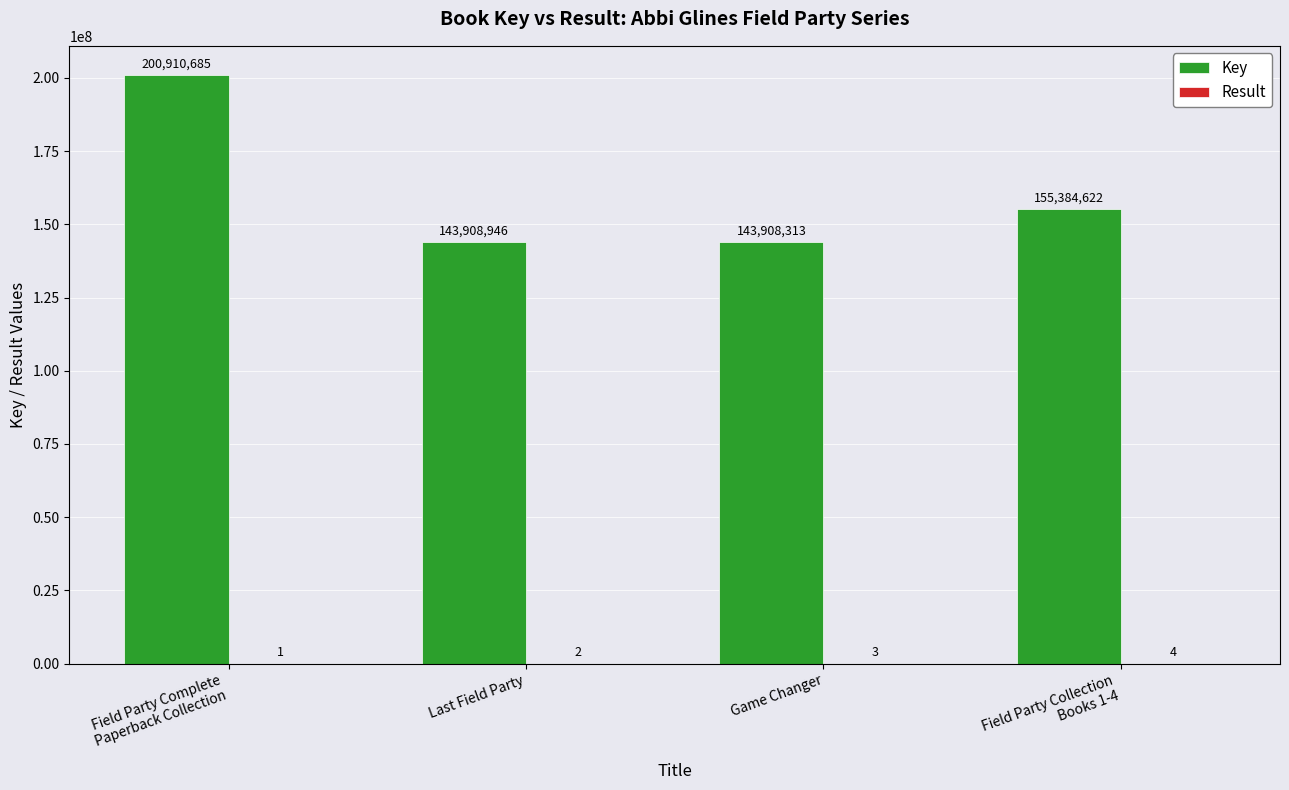

At which category is the sum across all series the highest?

Field Party Complete
Paperback Collection